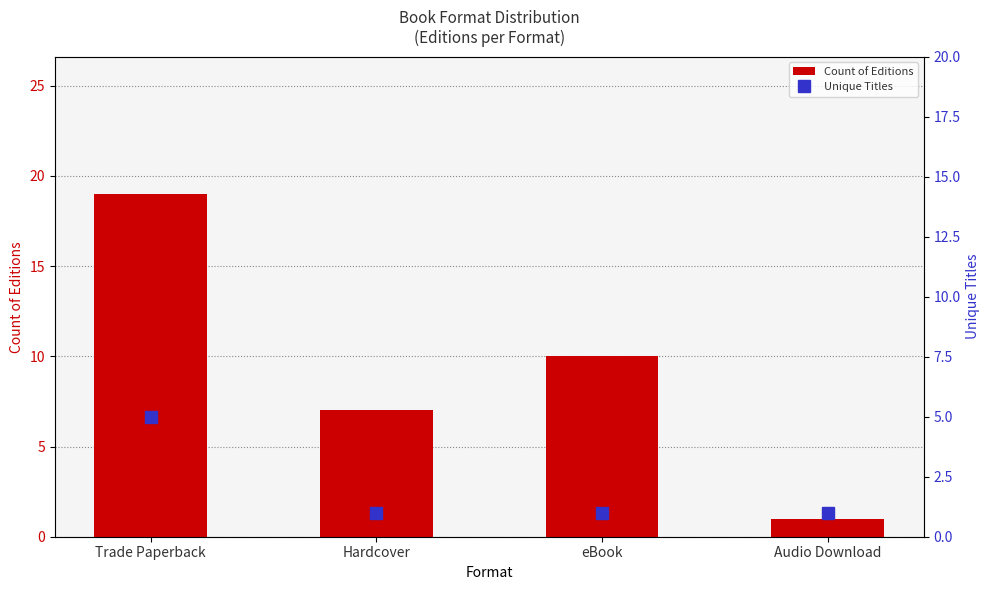

What is the maximum value shown in the chart?

19